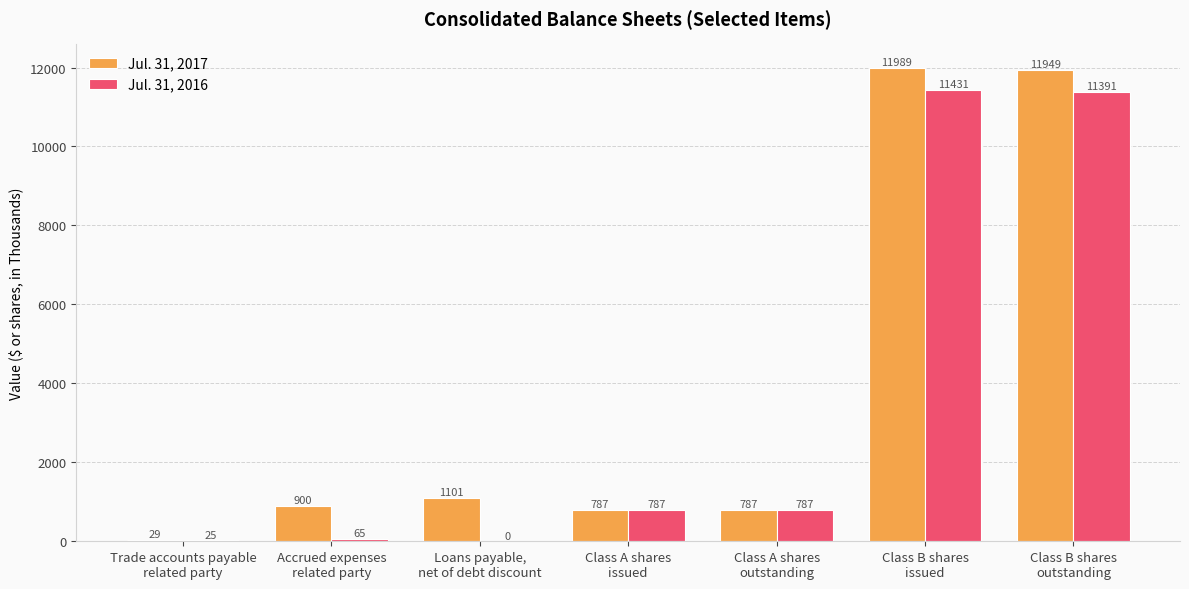

What is the total value across all series at Trade accounts payable
related party?

54